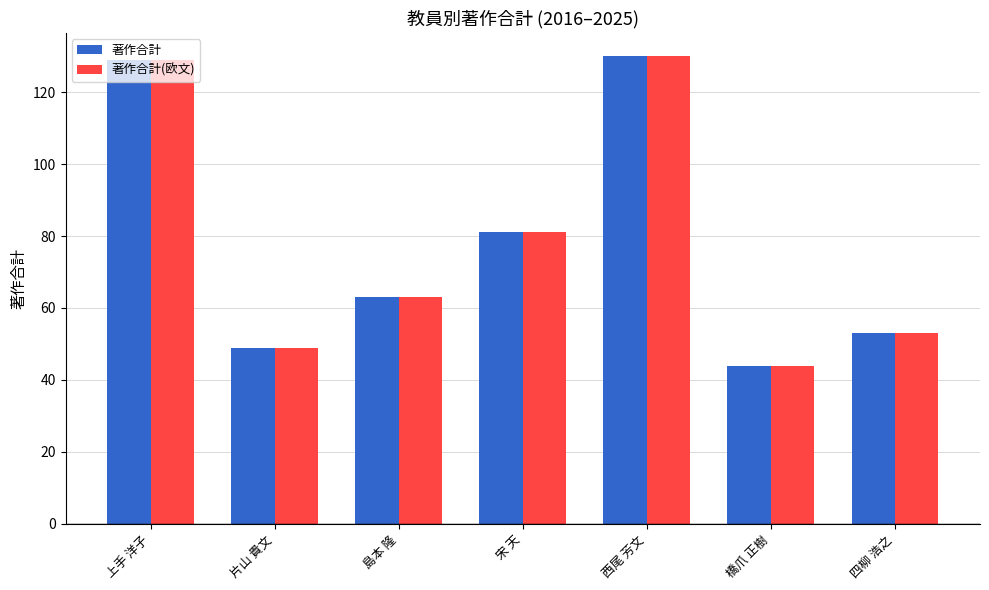

What is the sum of the 著作合計(欧文) values at 宋 天 and 上手 洋子?

210